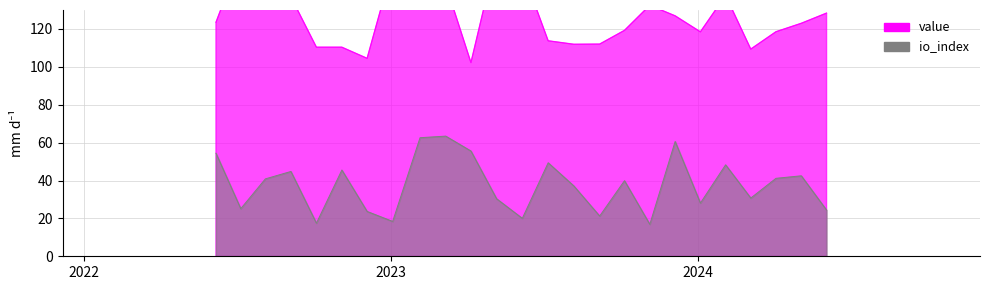

How many lines are shown in the chart?

2